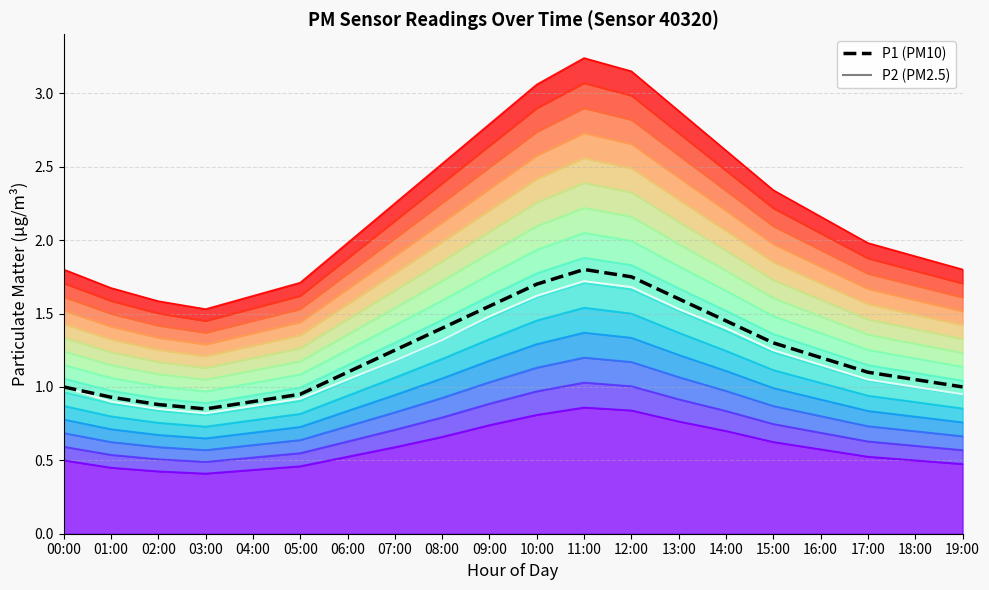

At which label does P2 (PM2.5) reach its minimum?

03:00